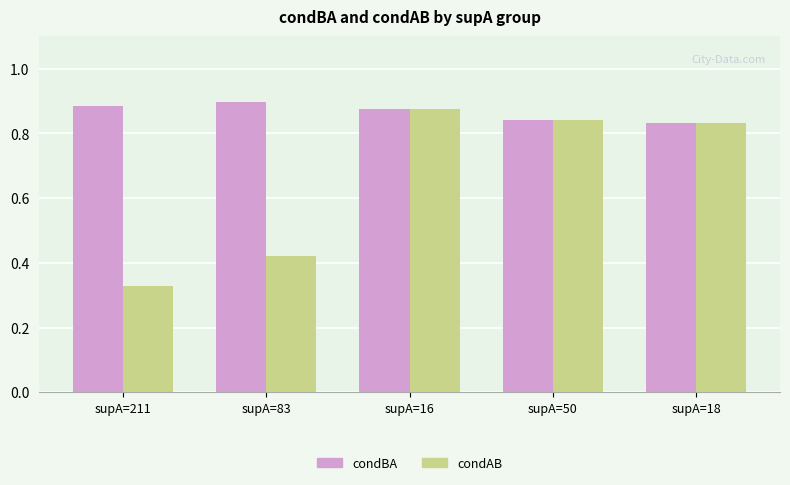

The value of condBA at supA=16 is 0.9. True or false?

True